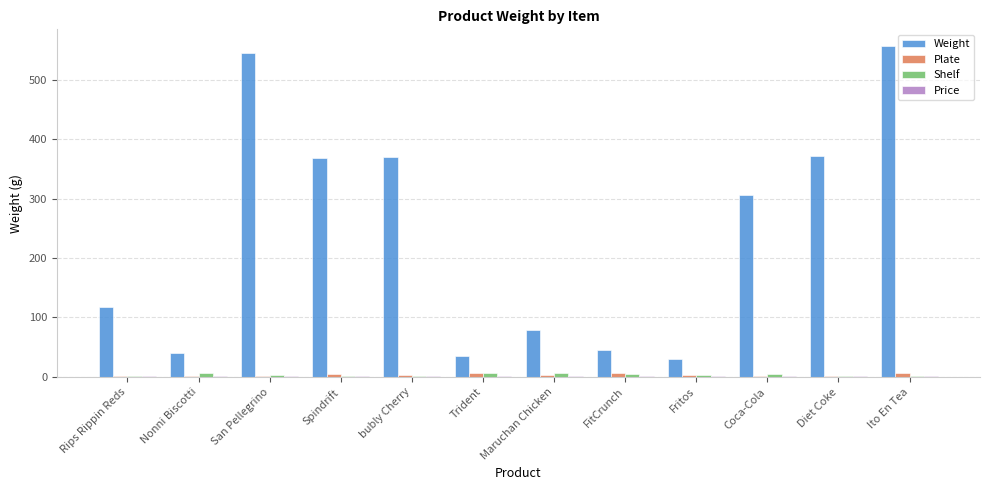

True or false: Weight has a value of 370.0 at bubly Cherry.

True